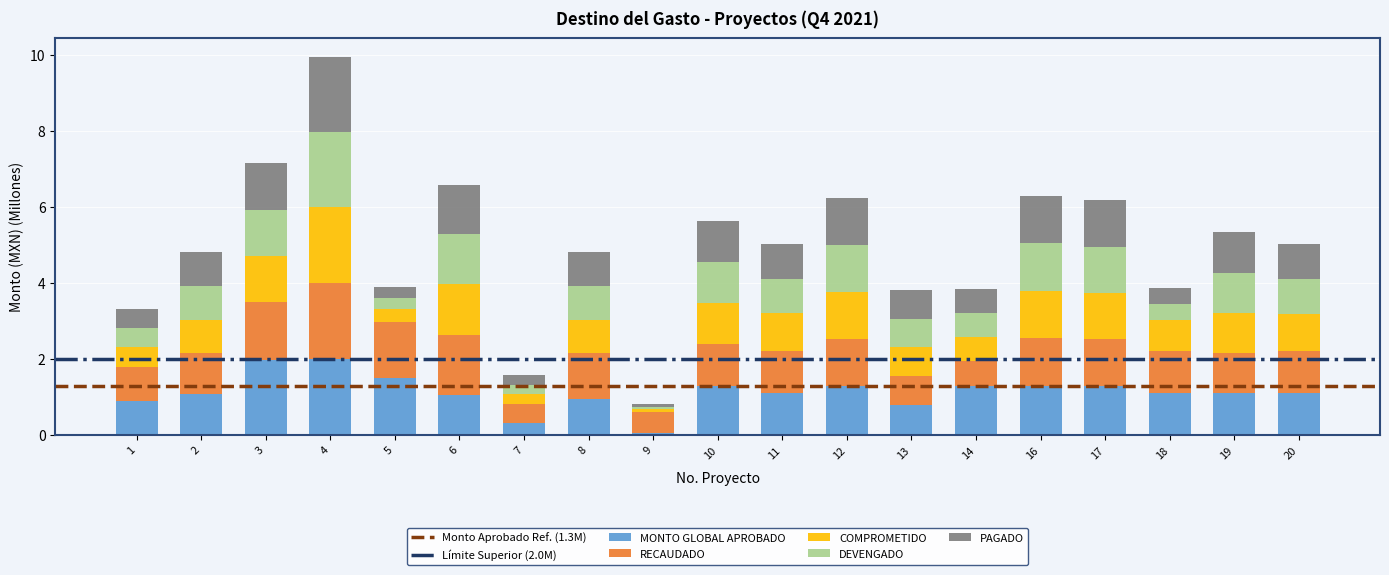

What is the highest value of the MONTO GLOBAL APROBADO series?

2.0